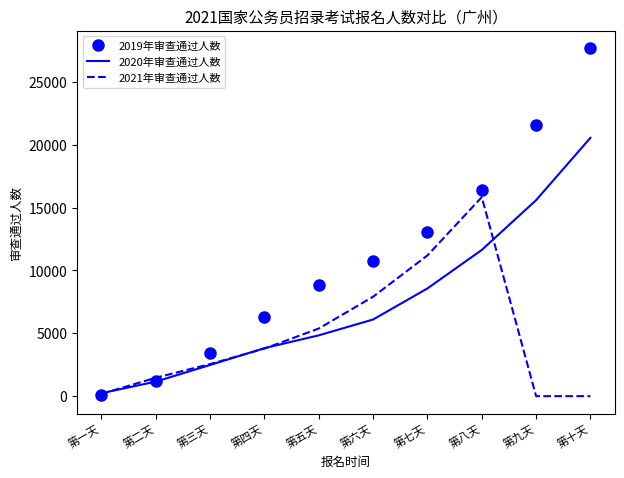

How many intersections are there between 2019年审查通过人数 and 2020年审查通过人数?

1